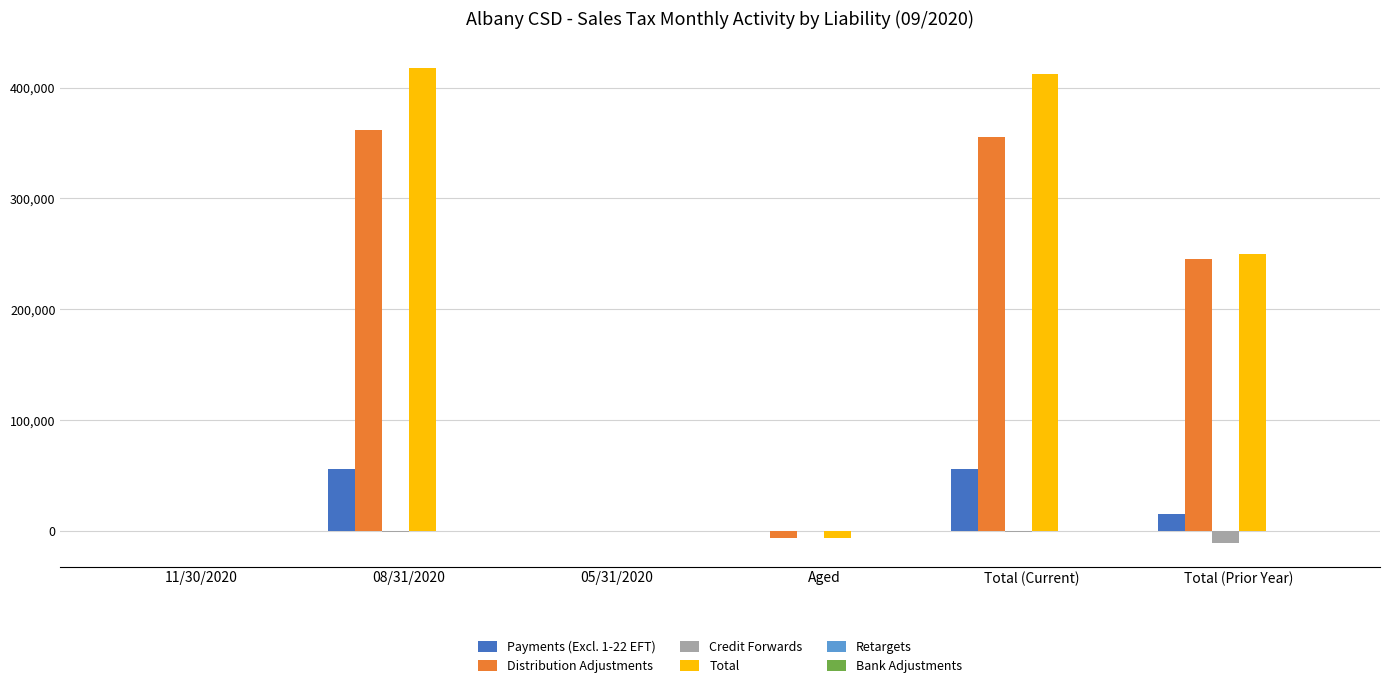

Count the number of categories in the chart.

6